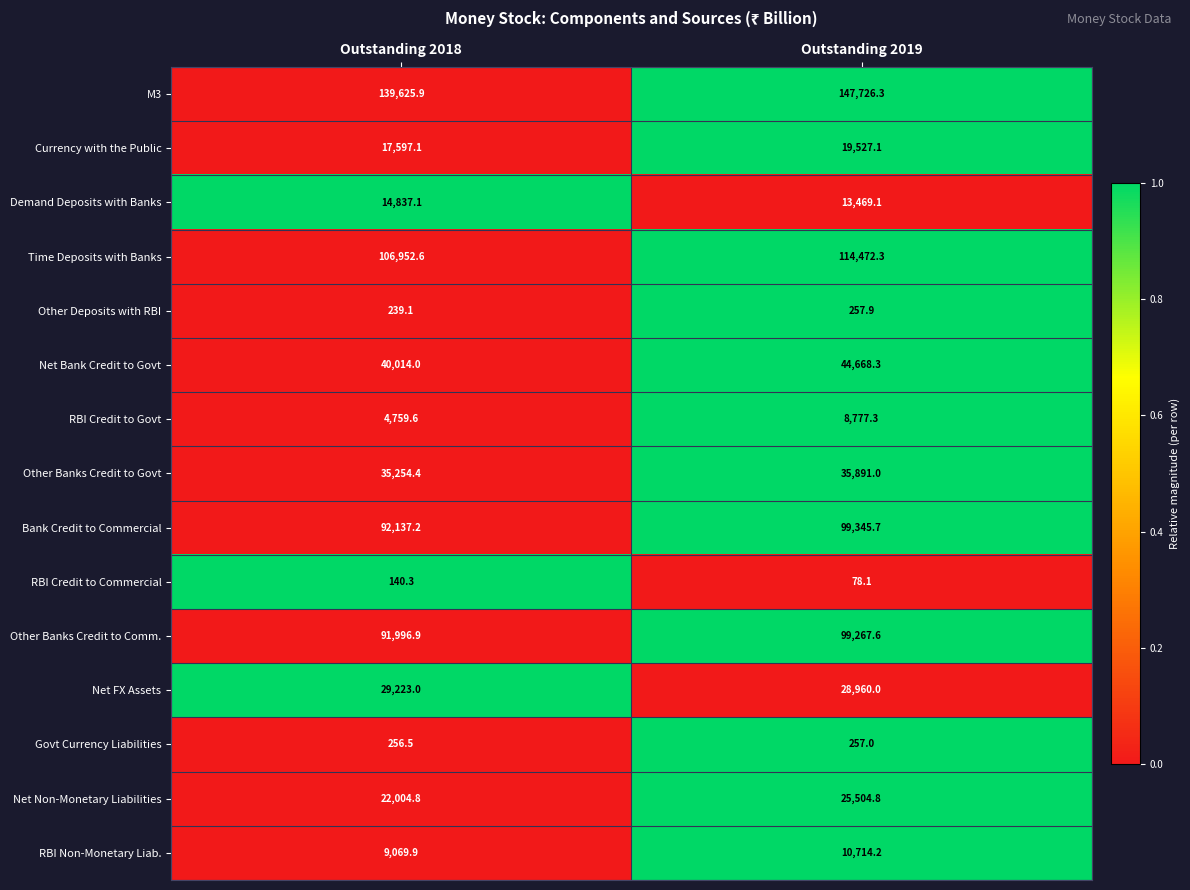

At which category is the sum across all series the highest?

Outstanding 2019